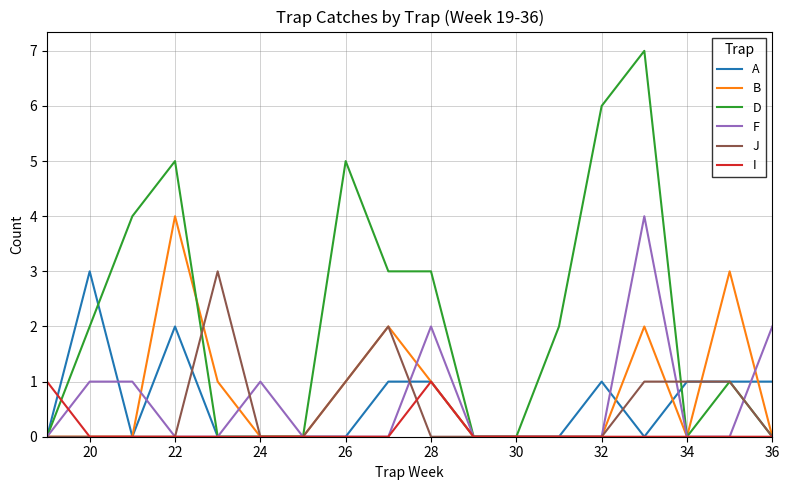

Which series has the largest range (max minus min)?

D